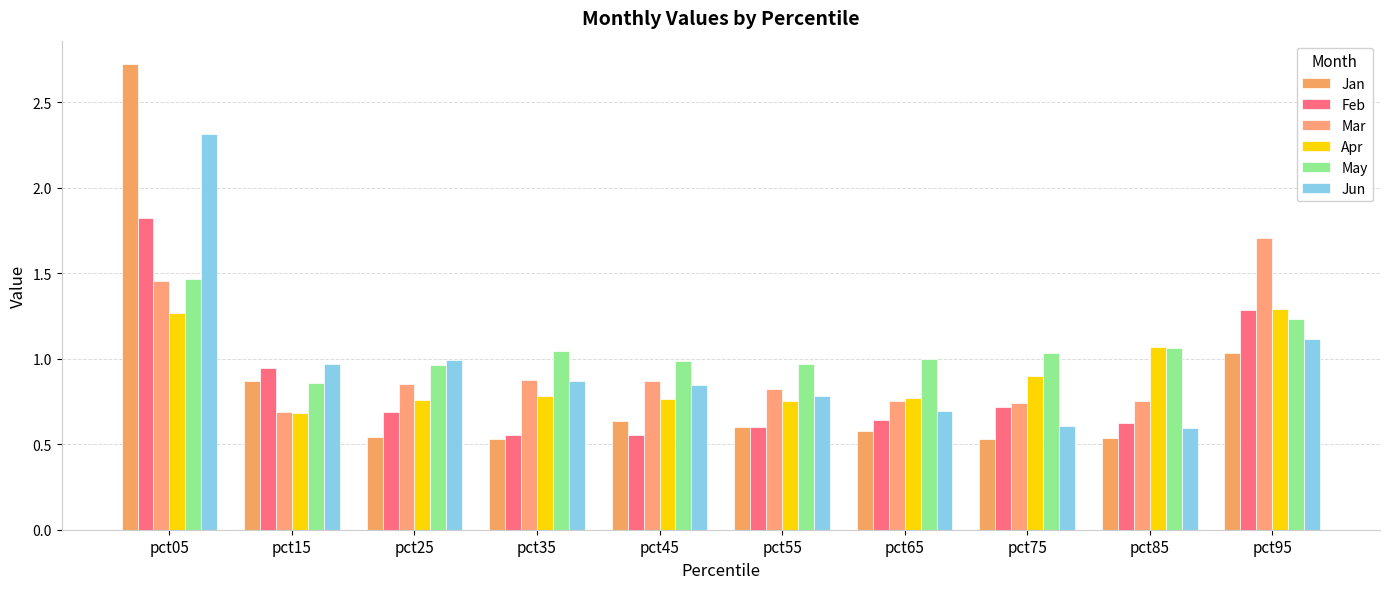

Is the value of Mar at pct85 greater than the value of May at pct25?

No